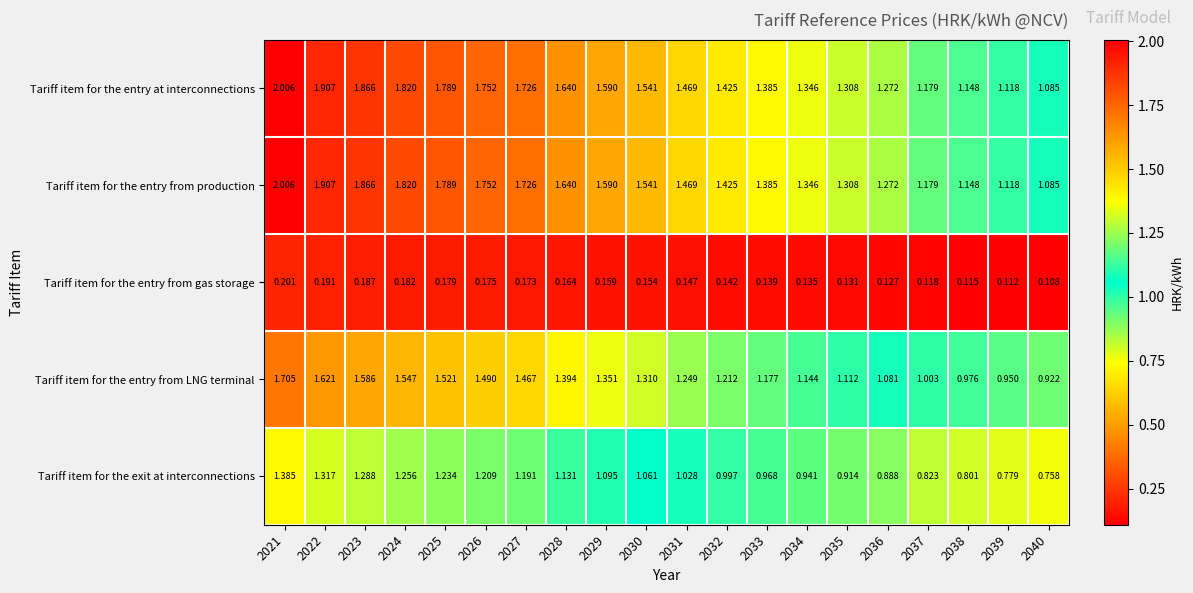

Is the value of Tariff item for the entry from LNG terminal at 2027 greater than the value of Tariff item for the entry from gas storage at 2023?

Yes